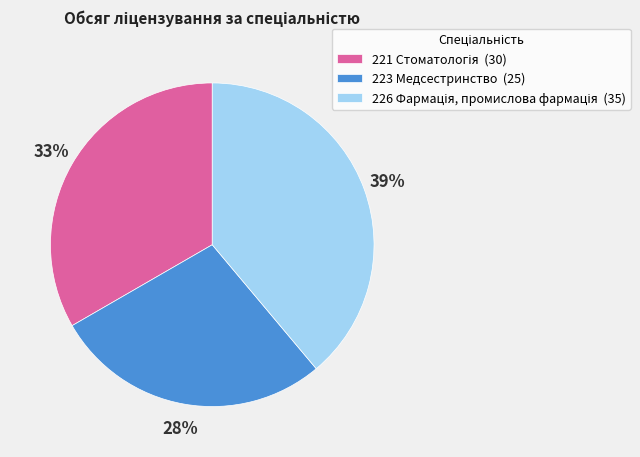

What percentage is the 223 Медсестринство (25) slice, to the nearest percent?

28%